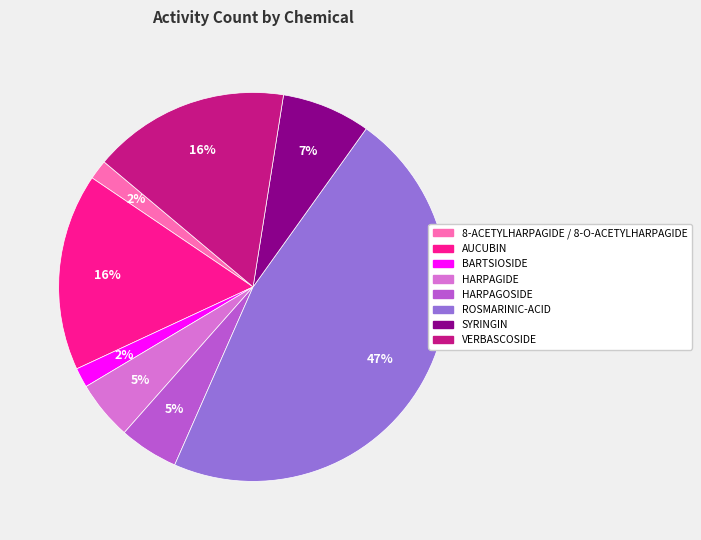

True or false: 8-ACETYLHARPAGIDE / 8-O-ACETYLHARPAGIDE accounts for 2% of the total.

True